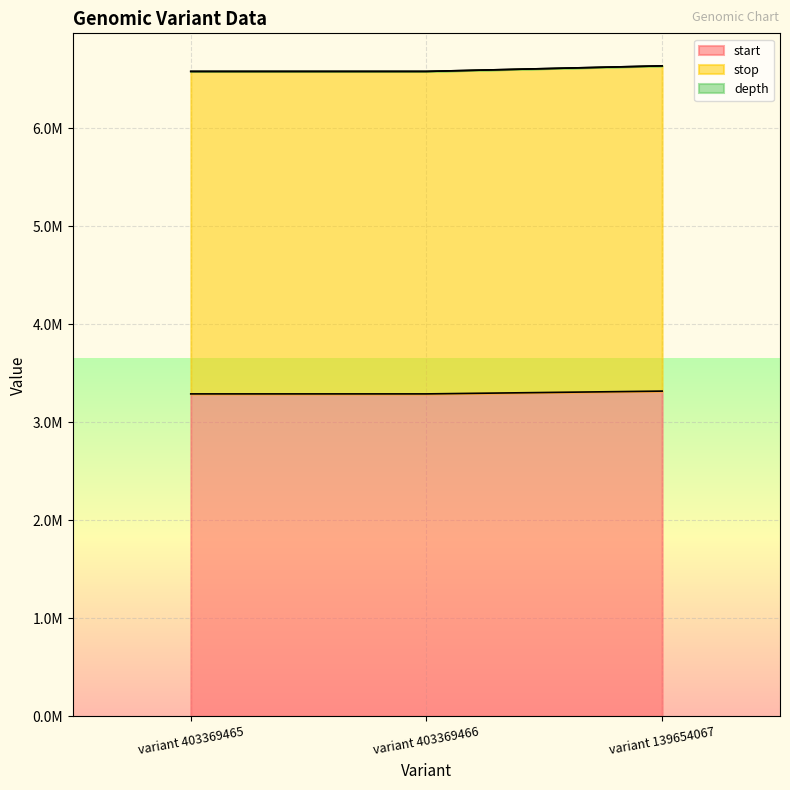

At which category does the chart reach its minimum across all series?

variant 403369465